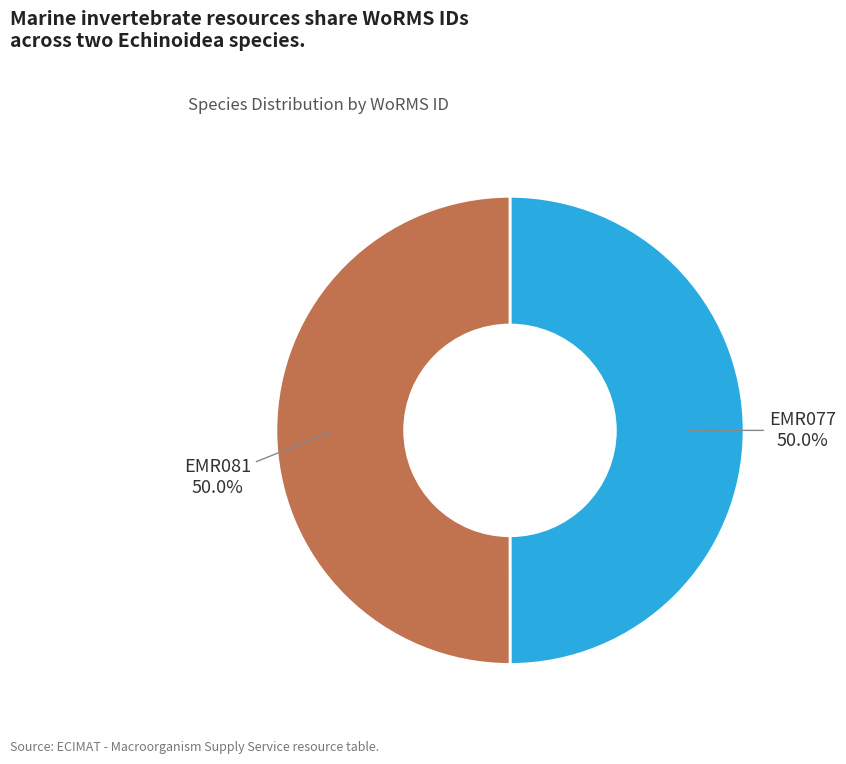

Do EMR077 and EMR081 together represent more than half of the pie?

Yes